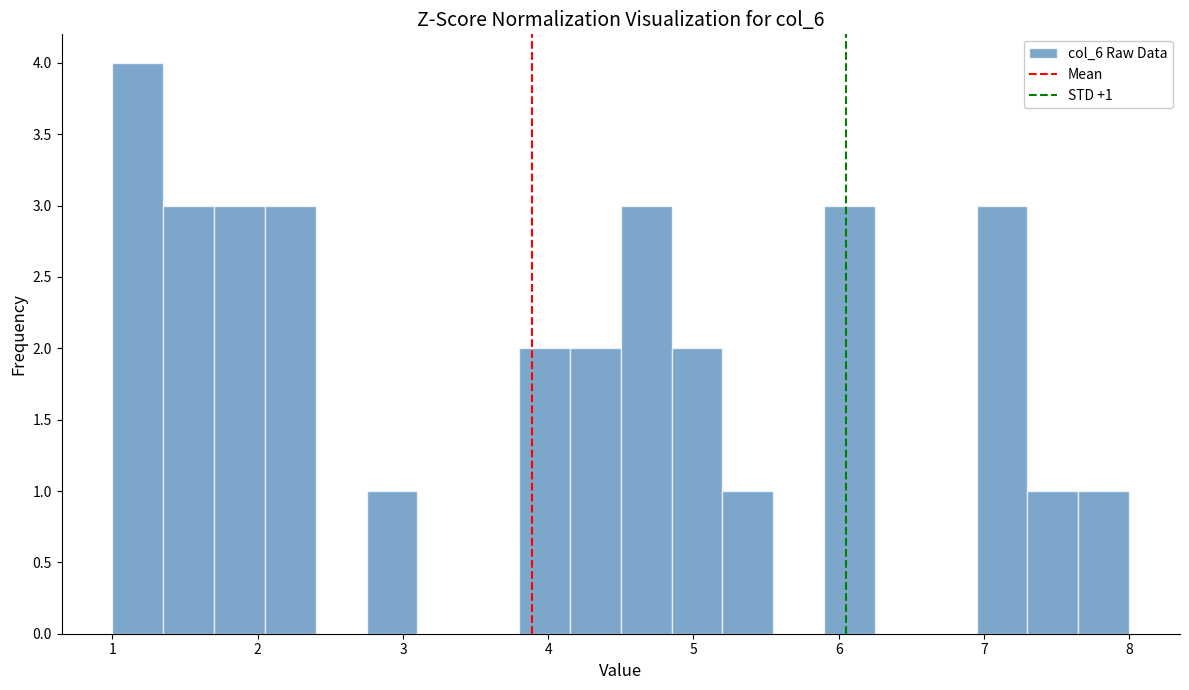

Around what value on the x-axis is the tallest bar? Give the approximate position of its centre, as read against the axis.

1.2